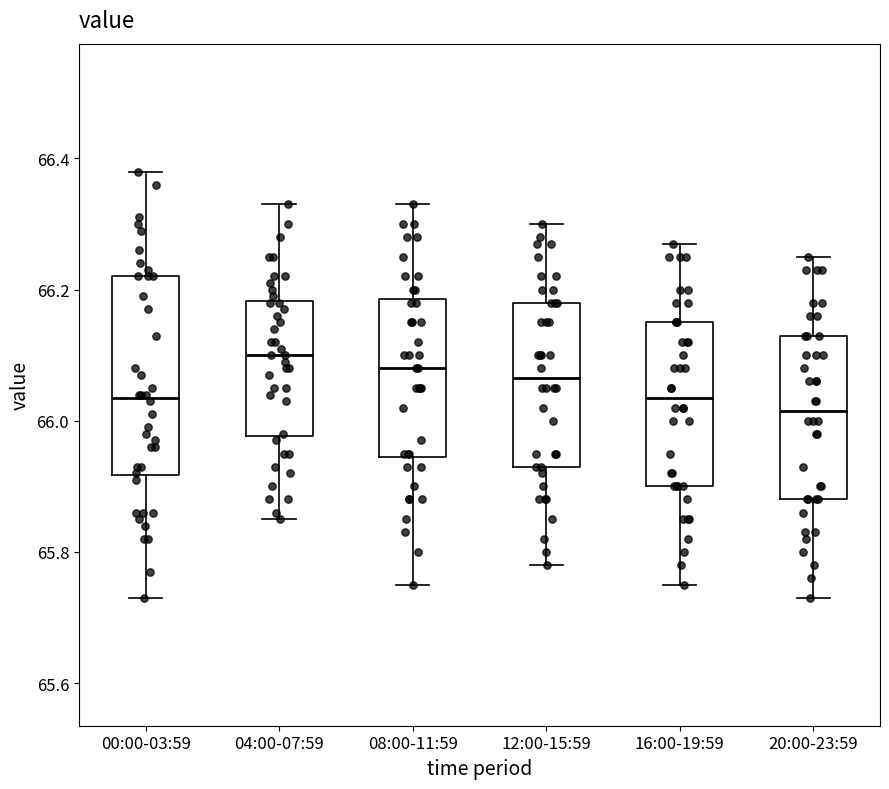

Reading left to right, read every box against the y-axis: the position of its median line, the range the box covers, and the ends of its whiskers. The values are not printed on the chart, so give them approximately, as read against the axis.

00:00-03:59: median 66.04, box 65.92 to 66.22, whiskers 65.74 to 66.38
04:00-07:59: median 66.10, box 65.98 to 66.18, whiskers 65.86 to 66.34
08:00-11:59: median 66.08, box 65.94 to 66.18, whiskers 65.76 to 66.34
12:00-15:59: median 66.06, box 65.94 to 66.18, whiskers 65.78 to 66.30
16:00-19:59: median 66.04, box 65.90 to 66.16, whiskers 65.76 to 66.28
20:00-23:59: median 66.02, box 65.88 to 66.14, whiskers 65.74 to 66.26